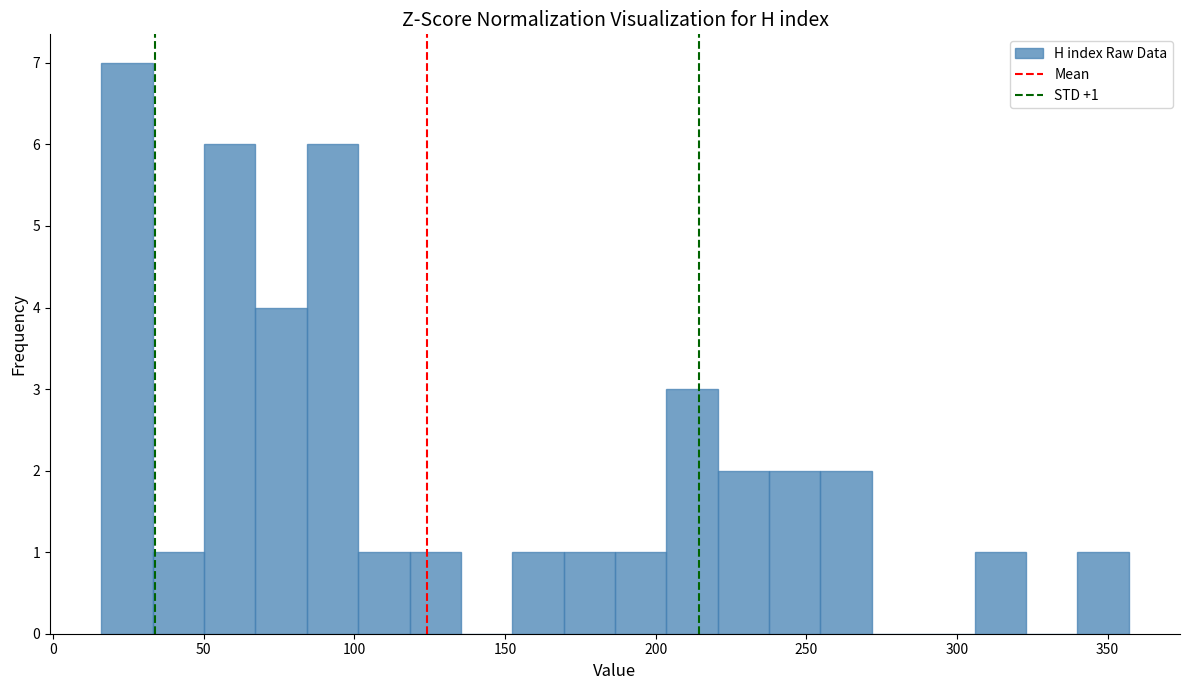

Around what value on the x-axis is the tallest bar? Give the approximate position of its centre, as read against the axis.

25